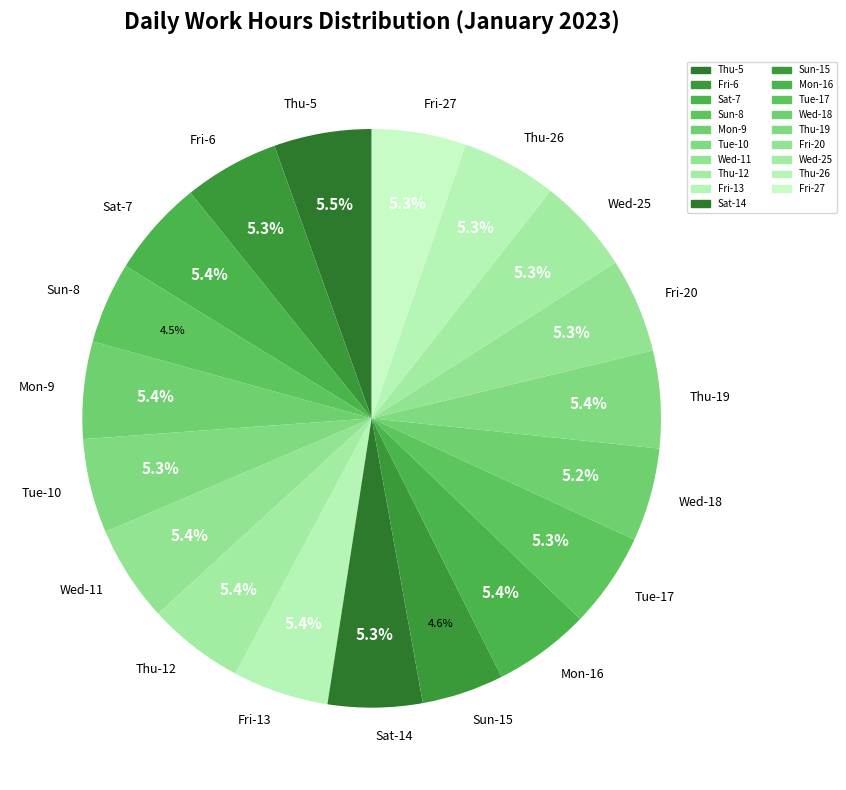

Combined, do Fri-6 and Thu-12 account for over 50%?

No